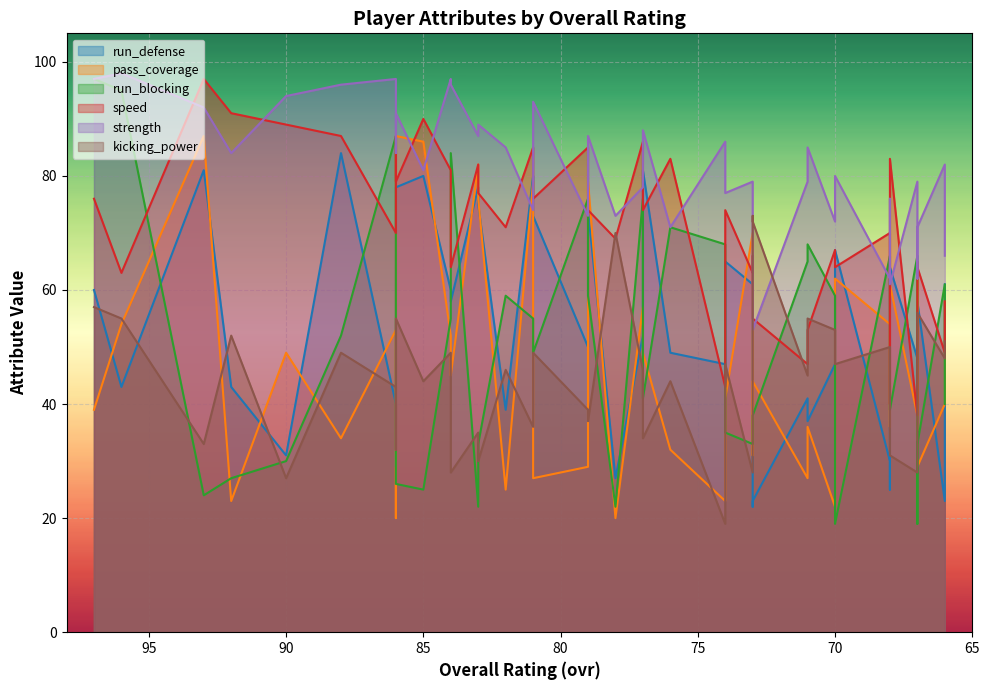

What is the sum of the strength values at 86 and 79?

170